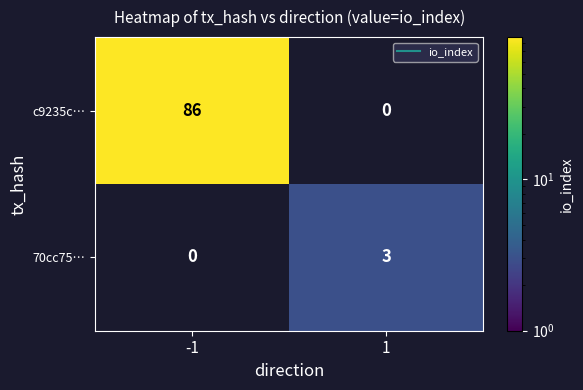

What is the maximum value for c9235c…?

86